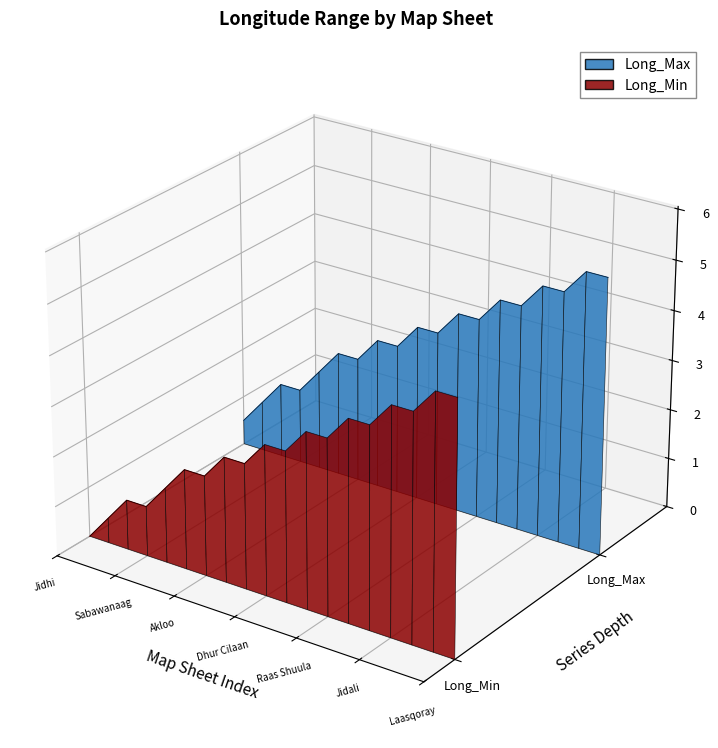

True or false: Long_Min and Long_Max cross at least once.

False